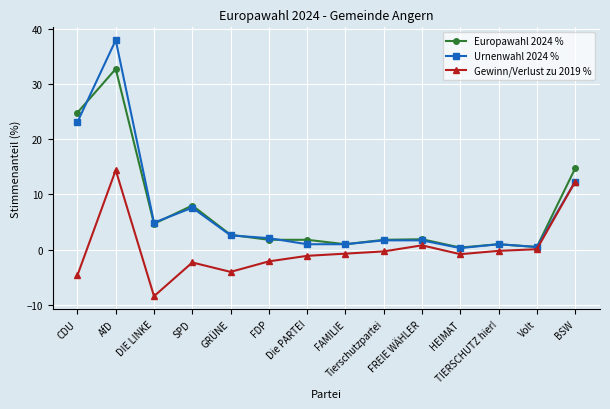

The value of Urnenwahl 2024 % at CDU is 23.1. True or false?

True